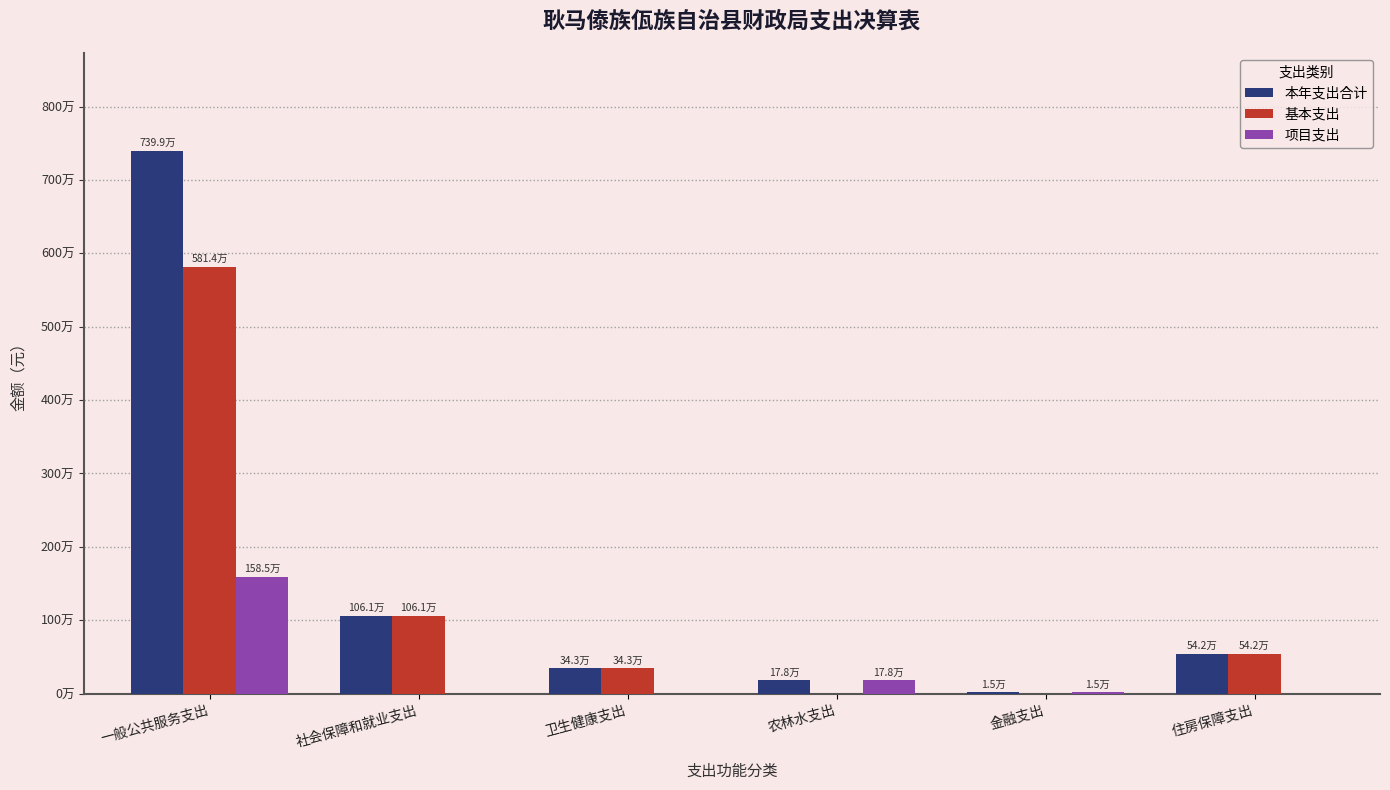

The value of 项目支出 at 农林水支出 is 108508.6. True or false?

False